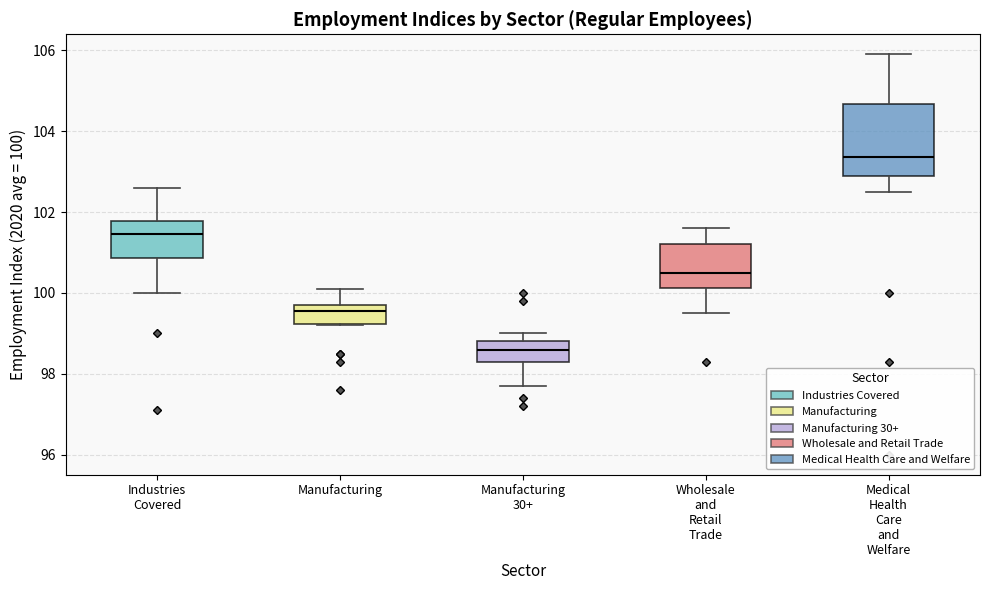

Comparing the boxes themselves (not the whiskers), which one is the tallest?

Medical Health Care and Welfare